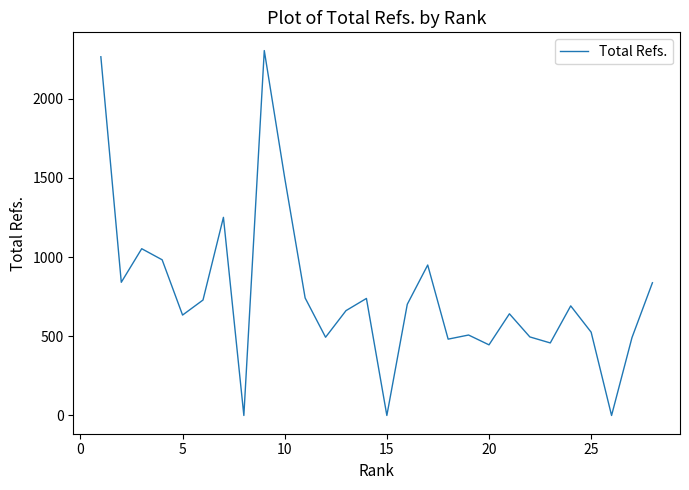

What is the greatest value displayed?

2304